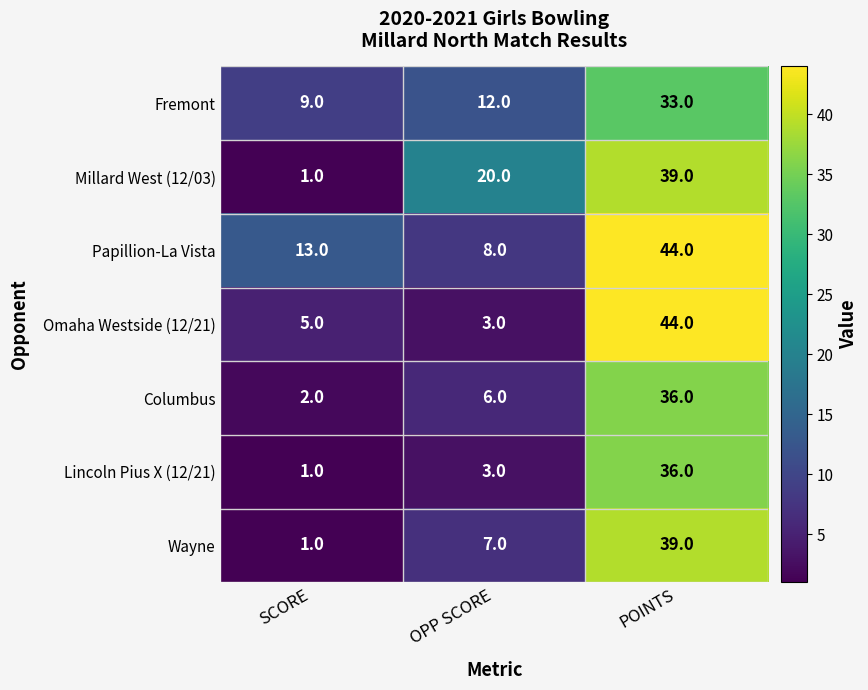

At how many categories does at least one series exceed 18?

2